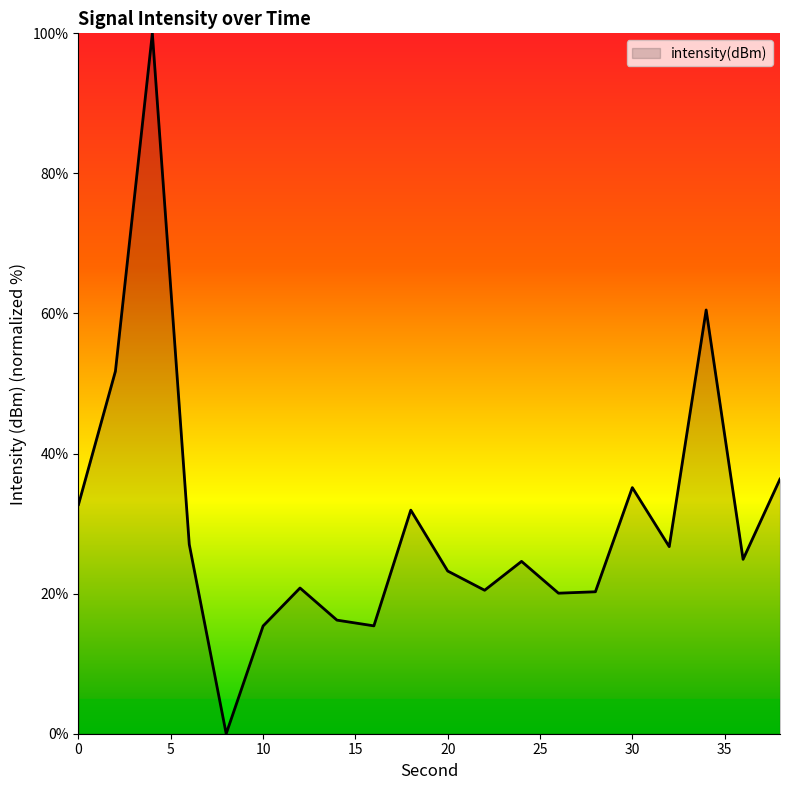

What is the difference between the maximum and minimum values?

100.0